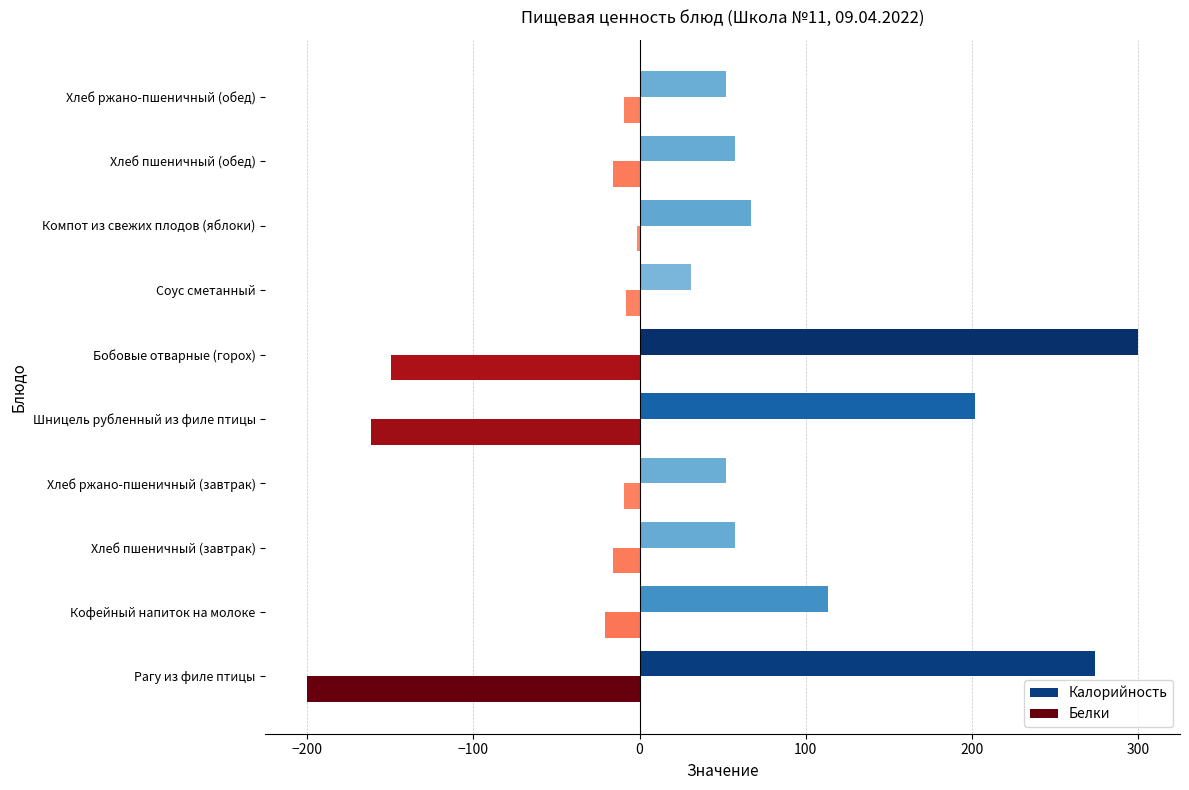

What are all the series names shown in the legend?

Калорийность, Белки